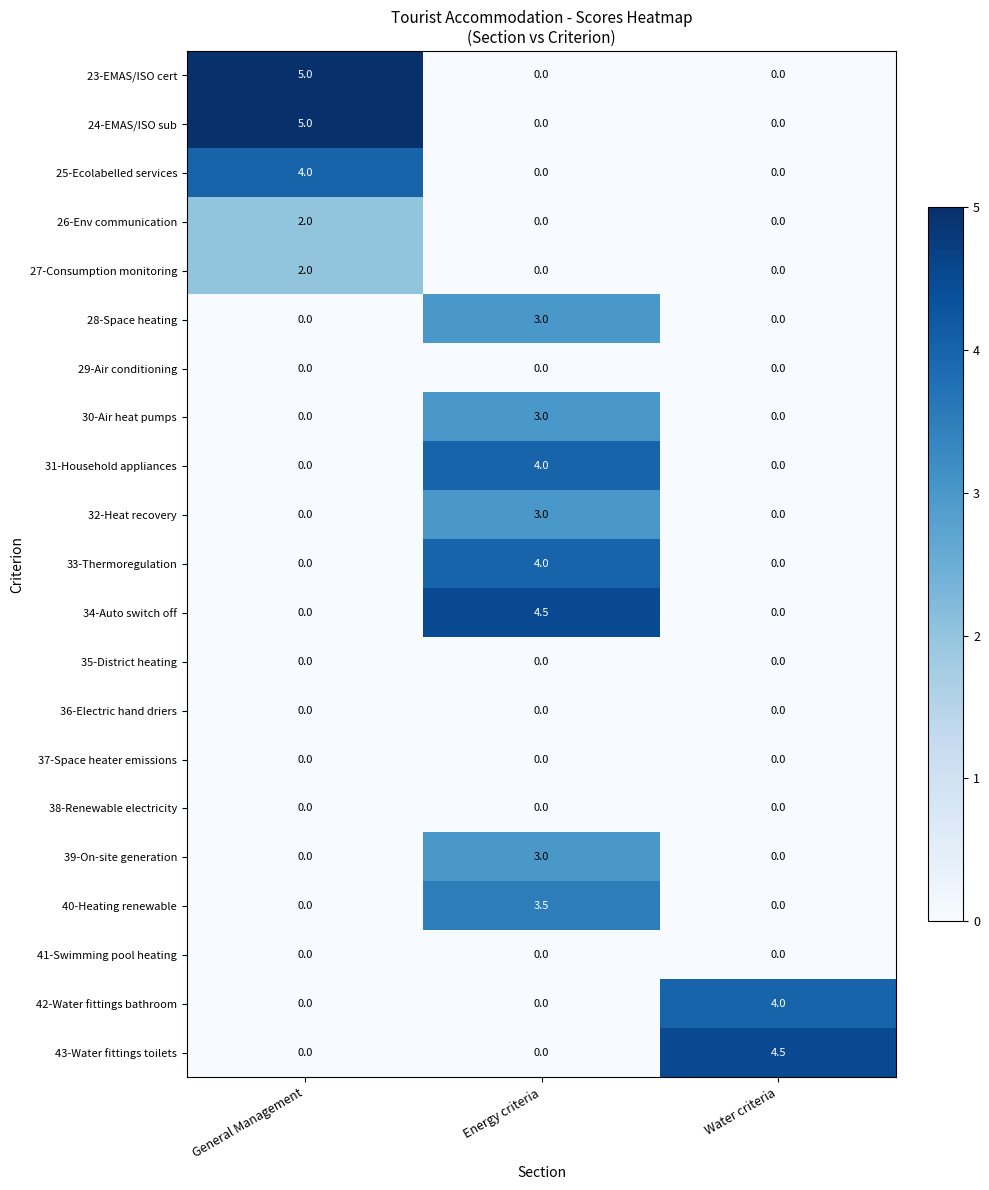

At how many categories does at least one series exceed 2?

3